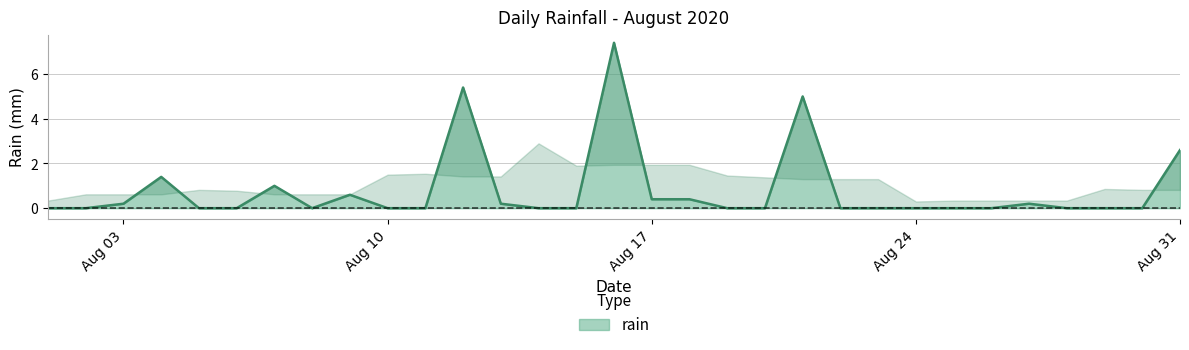

How many data points does each series have?

31